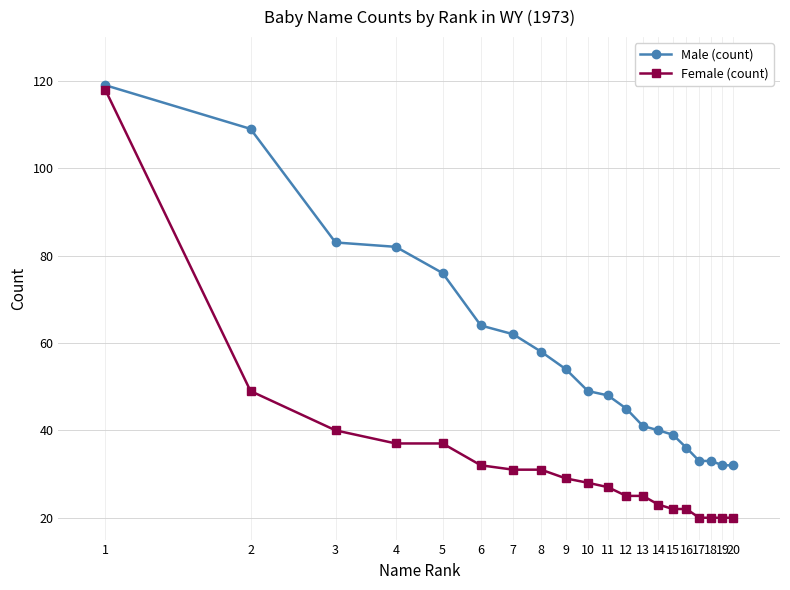

What is the value of the Male (count) point at the 5th from the left?

76